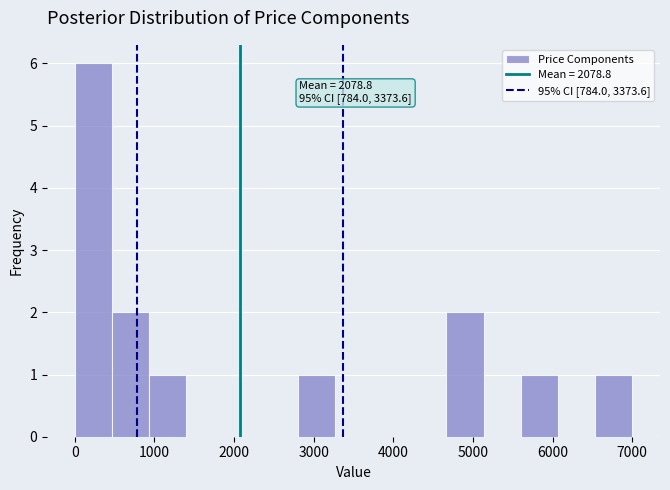

Over which range of the x-axis is the bar tallest?

0 to 500